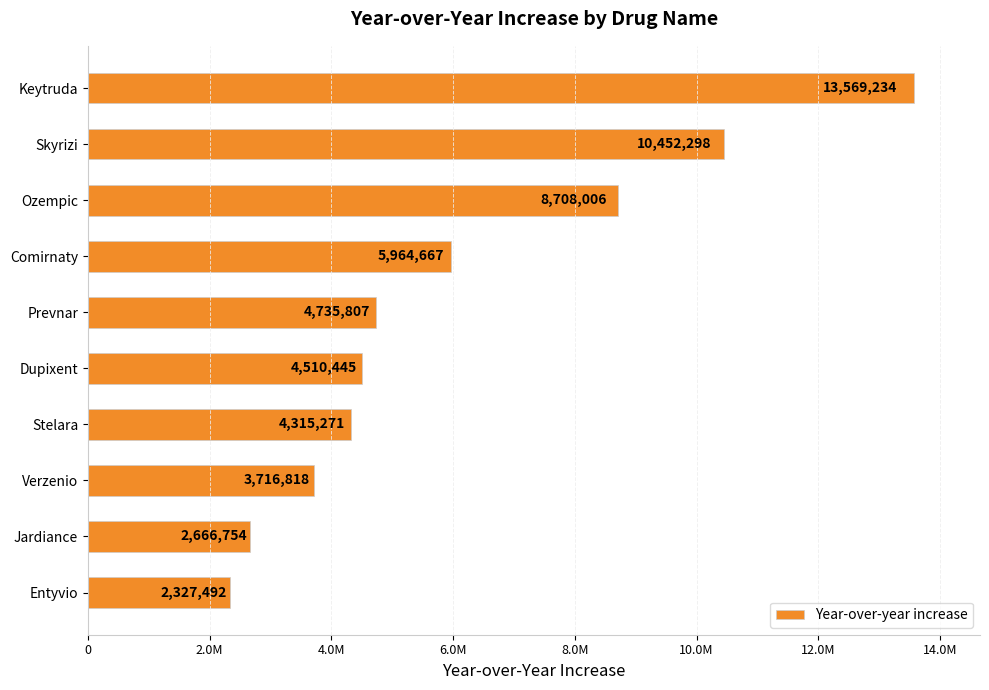

Where is the data nearest to the value 7948363?

Ozempic